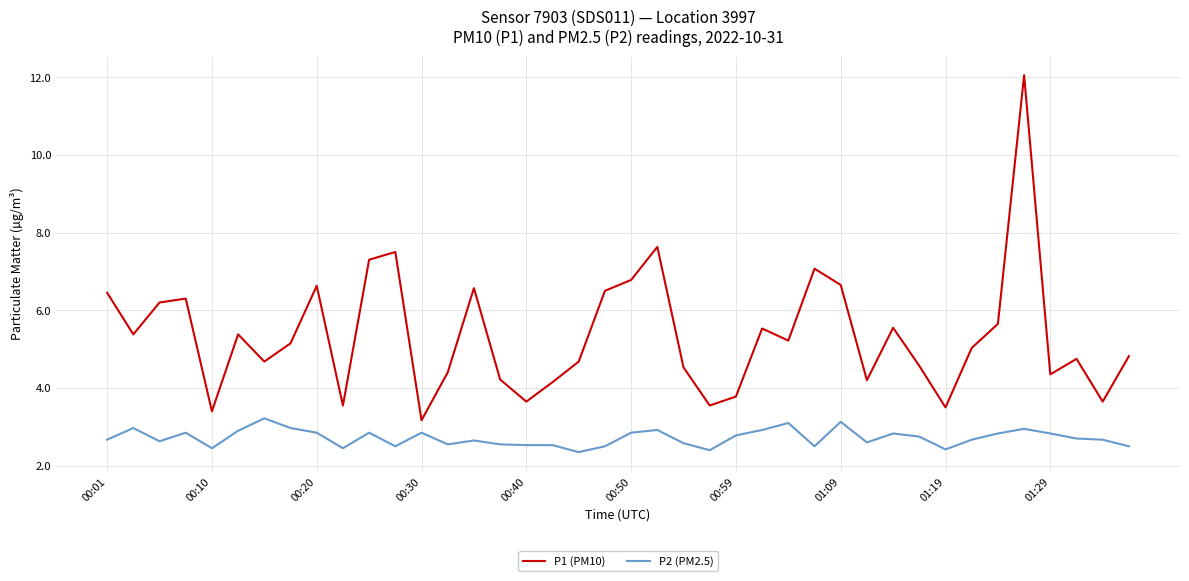

Which series has the largest total across all categories?

P1 (PM10)